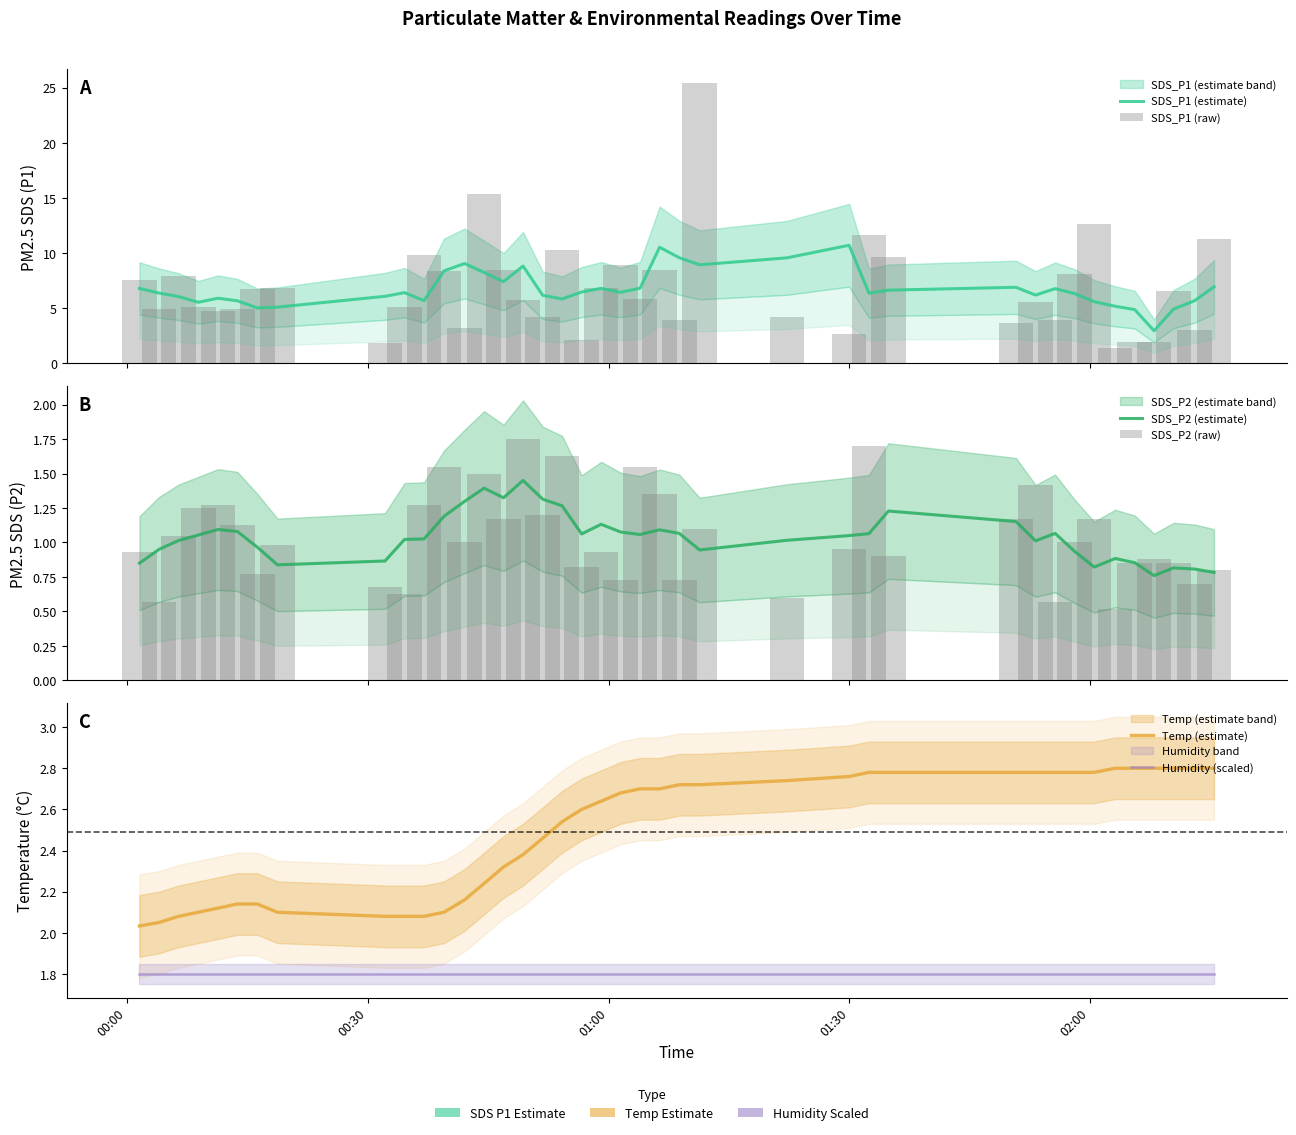

Which series has the largest range (max minus min)?

SDS_P1 (raw)